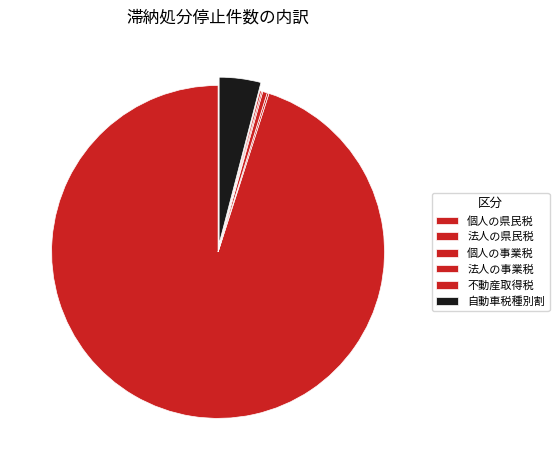

True or false: 自動車税種別割 accounts for 4% of the total.

True